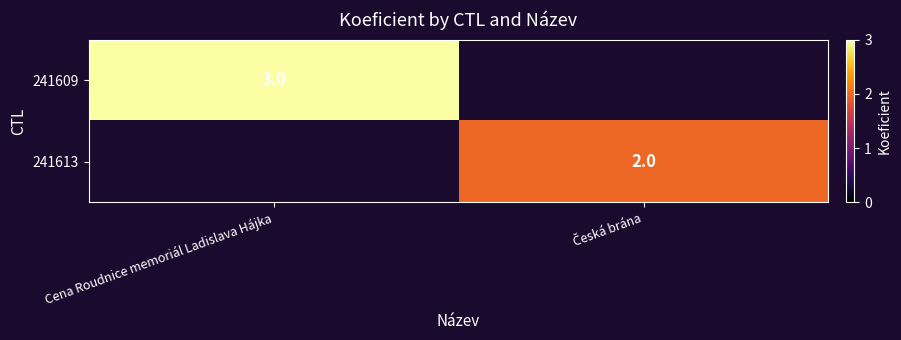

The value of 241609 at Cena Roudnice memoriál Ladislava Hájka is 1. True or false?

False